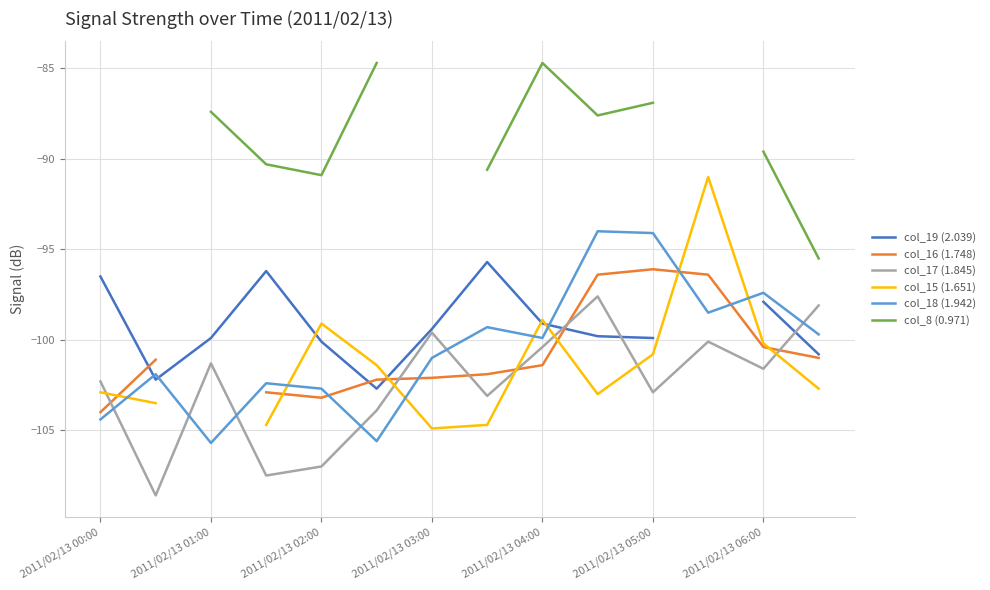

The col_17 (1.845) series shows -153.5 at 2011/02/13 02:00. True or false?

False